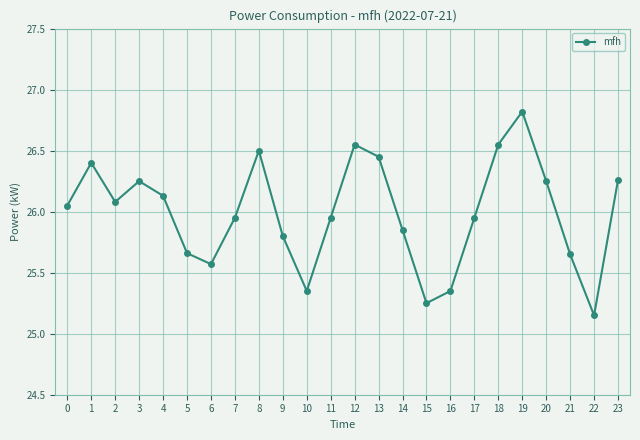

How many values are below 26?

12